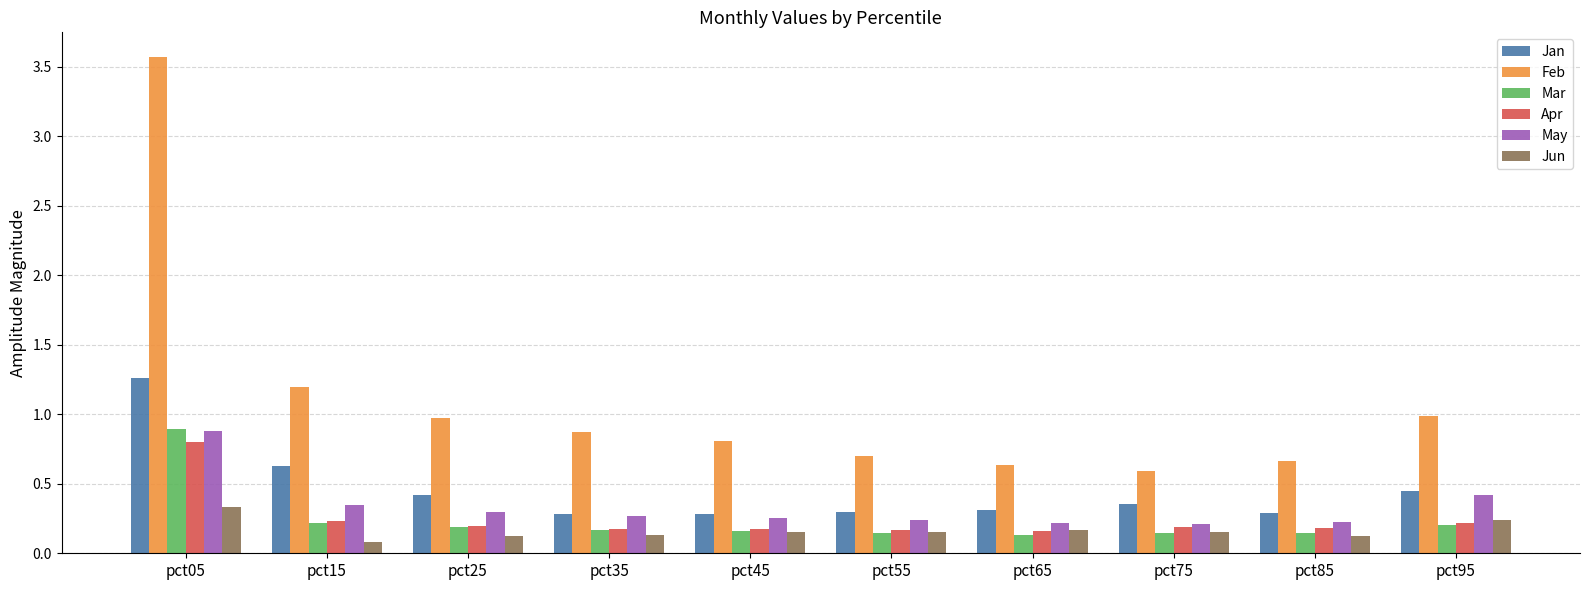

At how many categories does at least one series exceed 0?

10